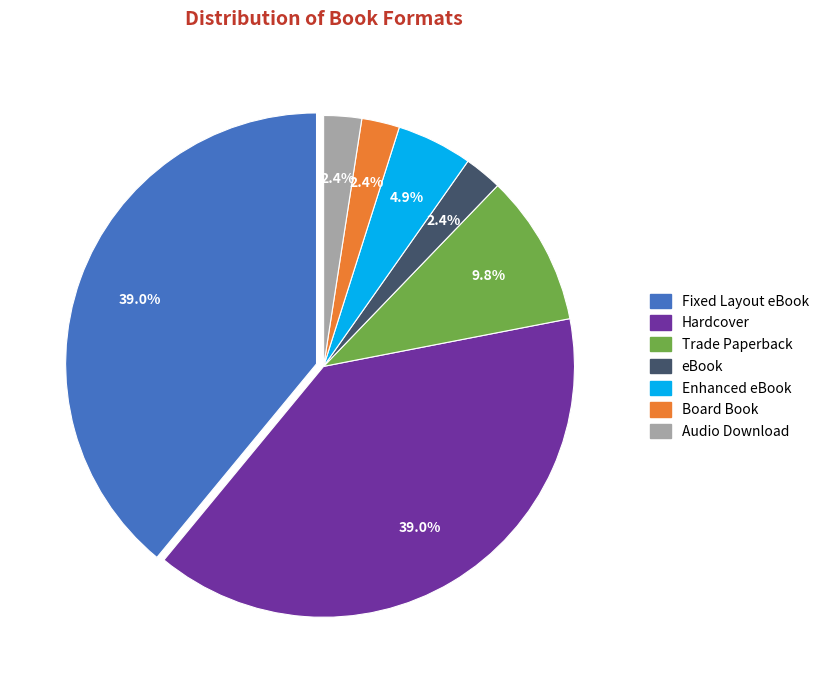

Count the number of slices in the pie.

7